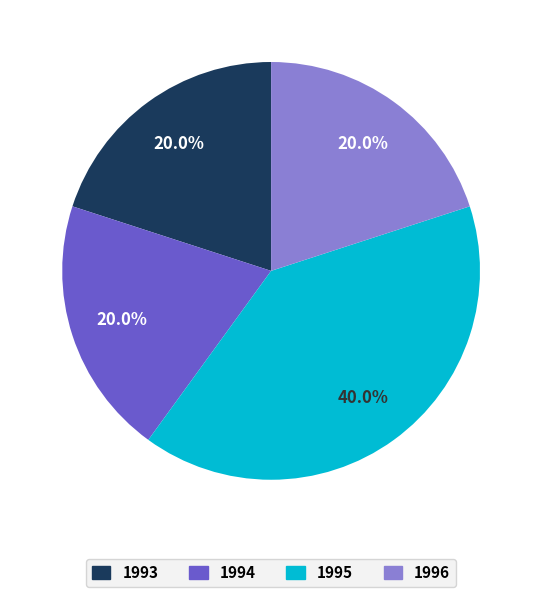

Which slice is the largest?

1995